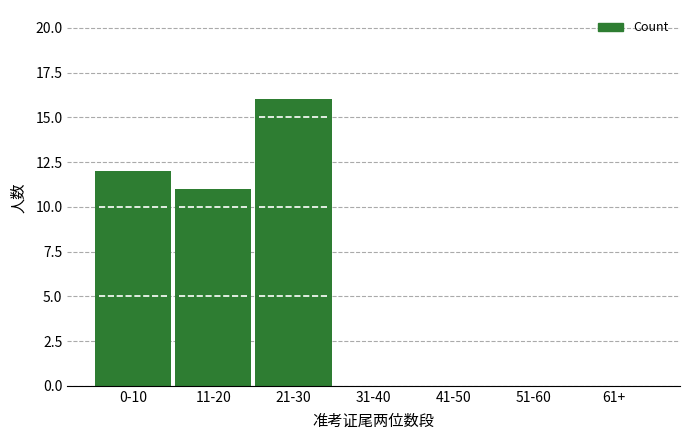

Reading left to right, transcribe all the data shown in this chart.

0-10=12	11-20=11	21-30=16	31-40=0	41-50=0	51-60=0	61+=0